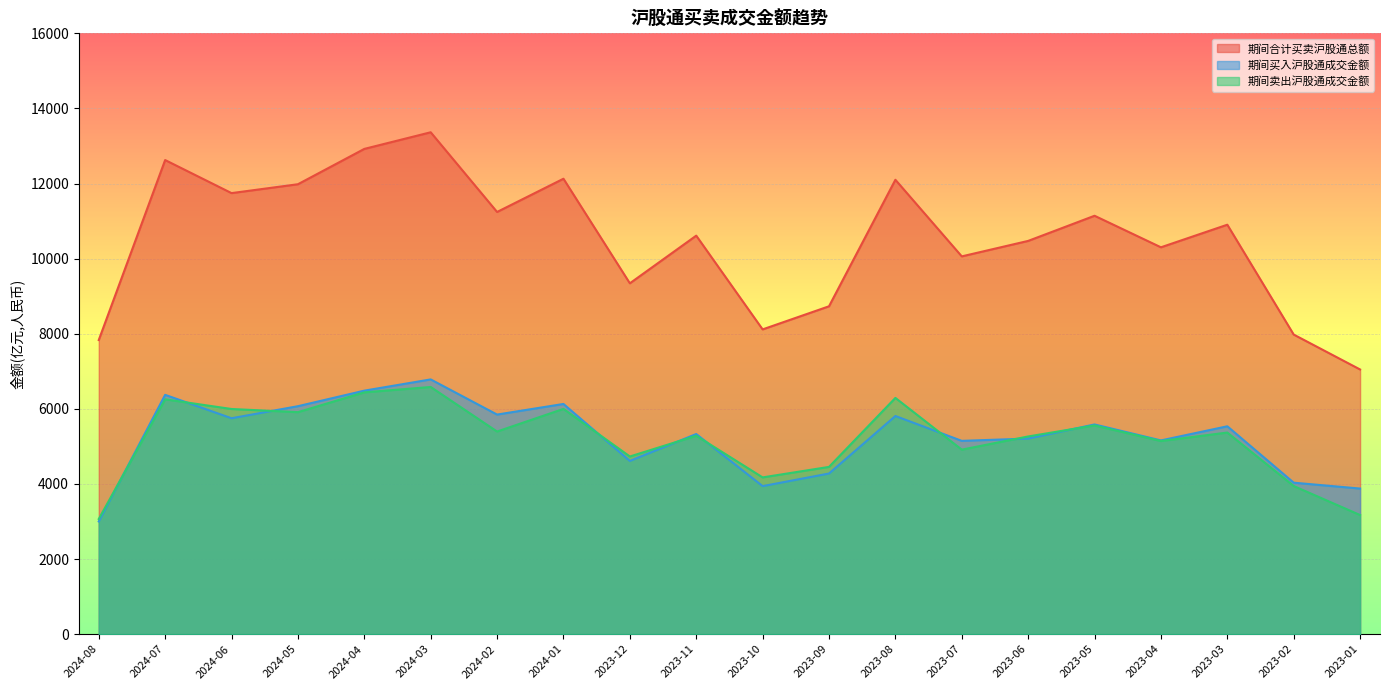

Reading left to right, list all the values displayed in this chart.

期间合计买卖沪股通总额: 7832.2	12625.6	11745.1	11981.5	12922.2	13365.3	11242.8	12127.8	9342.9	10612.1	8115.6	8730.8	12100.0	10060.1	10472.2	11141.9	10302.0	10903.4	7977.7	7048.0
期间买入沪股通成交金额: 3000.9	6372.4	5749.4	6070.1	6483.9	6783.4	5847.2	6129.6	4612.4	5328.9	3941.7	4277.3	5809.2	5147.1	5208.1	5583.9	5159.0	5535.1	4033.4	3876.8
期间卖出沪股通成交金额: 3066.0	6253.2	5995.7	5911.4	6438.4	6582.0	5395.6	5998.2	4730.6	5283.1	4173.9	4453.5	6290.8	4913.0	5264.1	5557.9	5142.9	5368.3	3944.3	3171.2